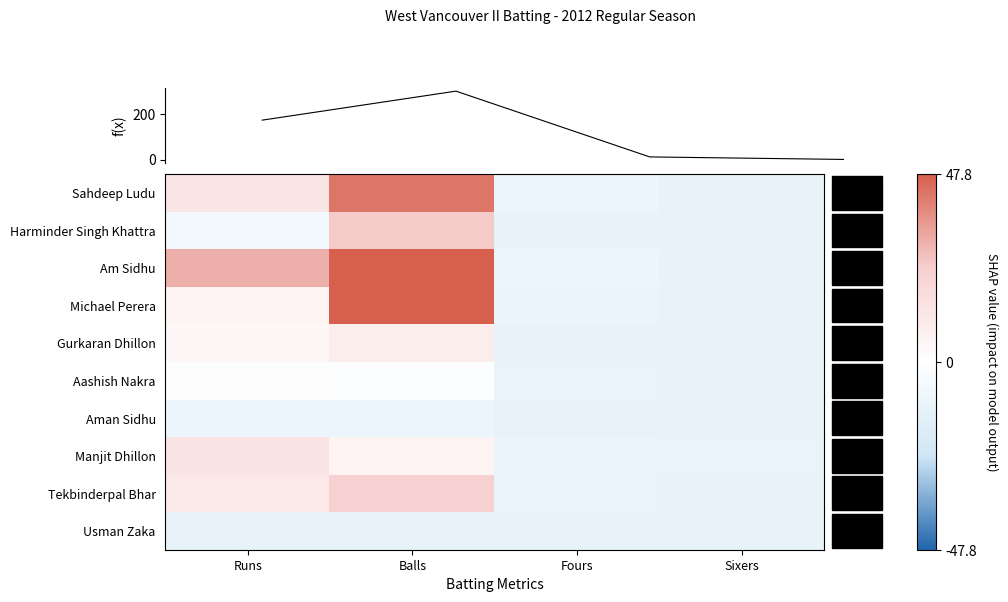

What is the sum of the Tekbinderpal Bhar values at Runs and Balls?

33.7